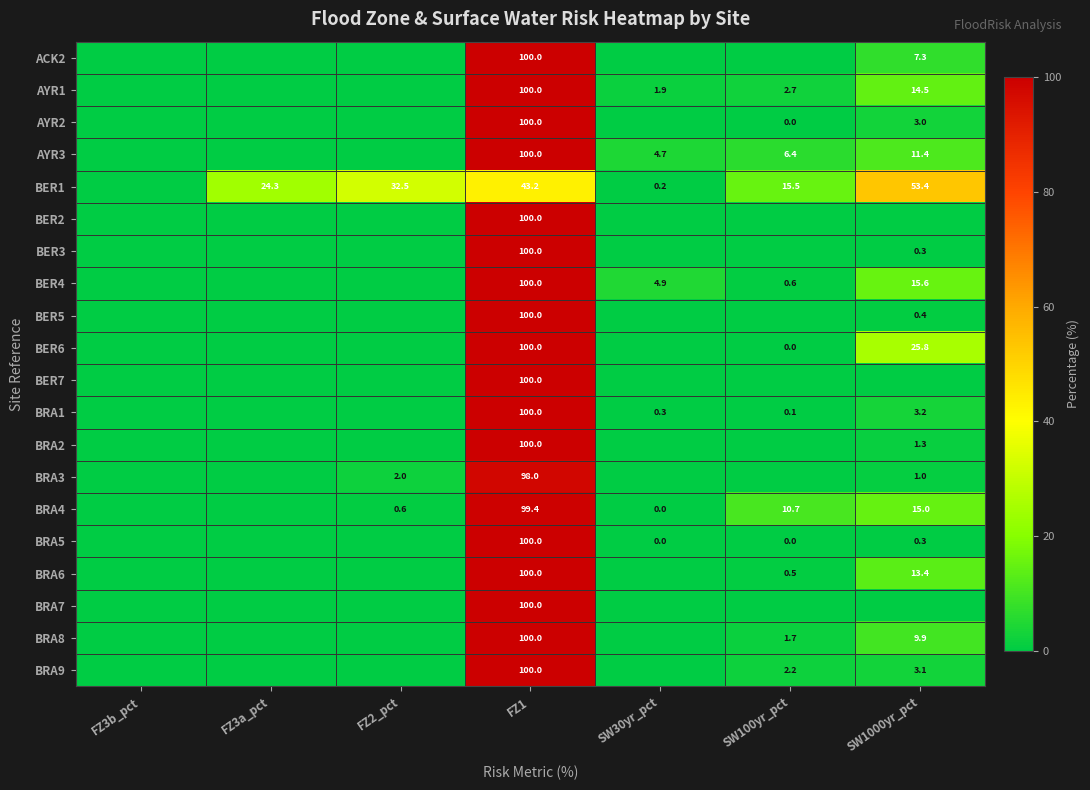

What is the difference between the AYR1 values at SW1000yr_pct and SW30yr_pct?

12.6